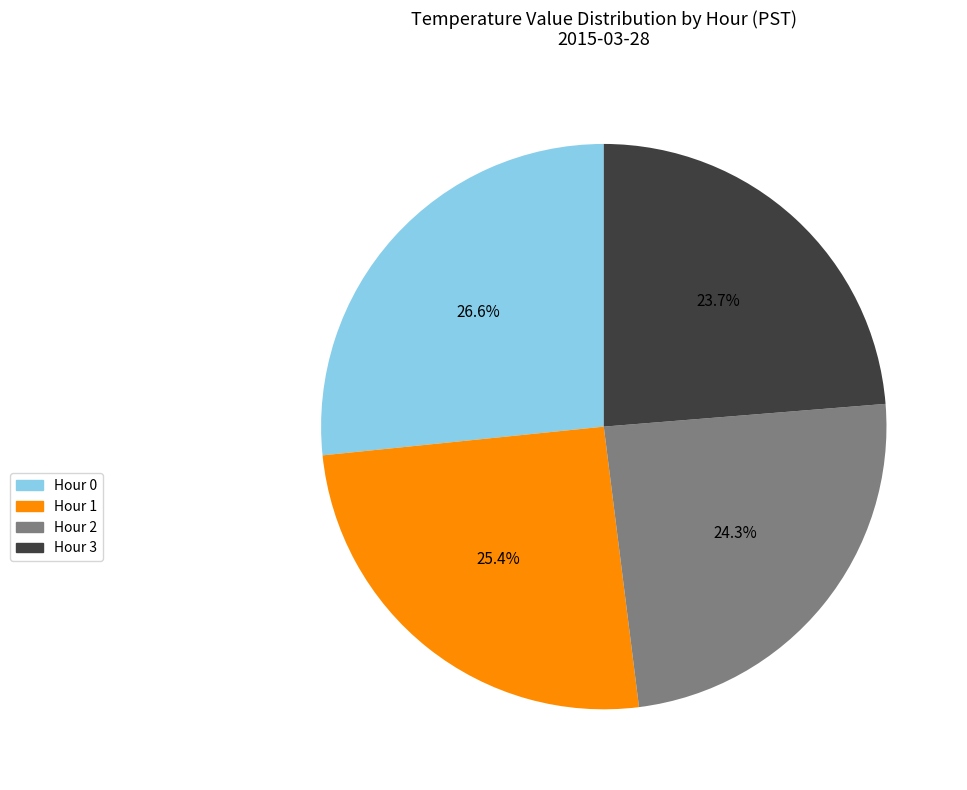

Approximately how many times larger is the value at Hour 2 compared to Hour 0?

0.9